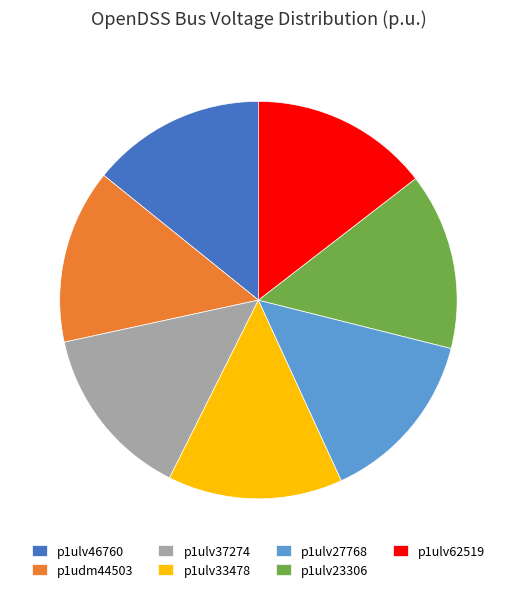

Approximately how many times larger is the value at p1ulv27768 compared to p1ulv37274?

1.0